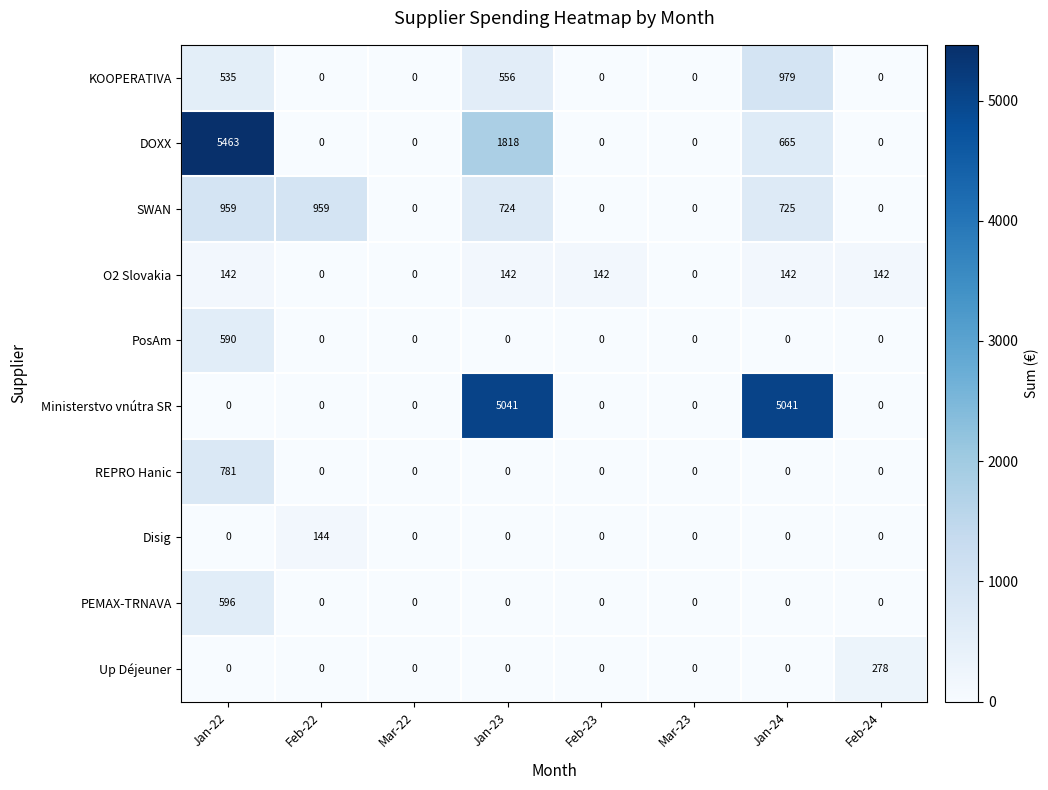

How many series are shown in this chart?

10